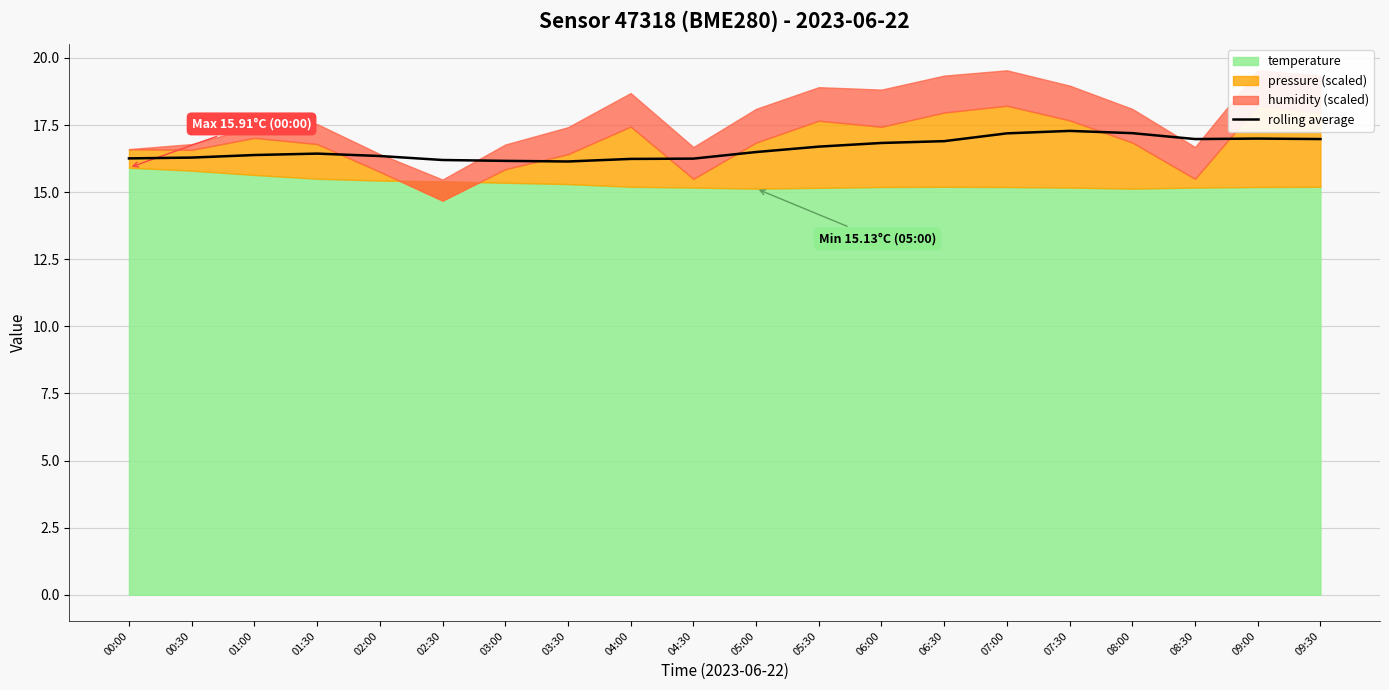

How many lines are shown in the chart?

1